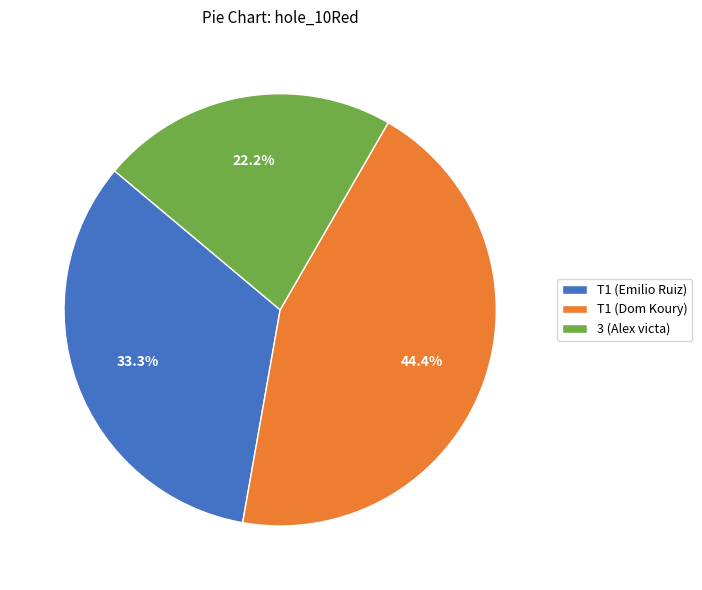

Which has a higher value, 3 (Alex victa) or T1 (Dom Koury)?

T1 (Dom Koury)